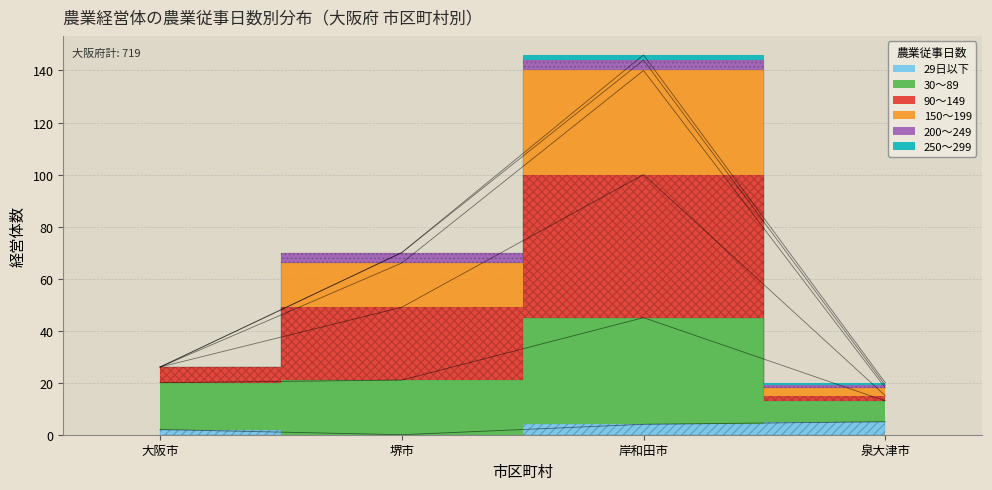

Is it true that 29日以下 equals 1 at 泉大津市?

False